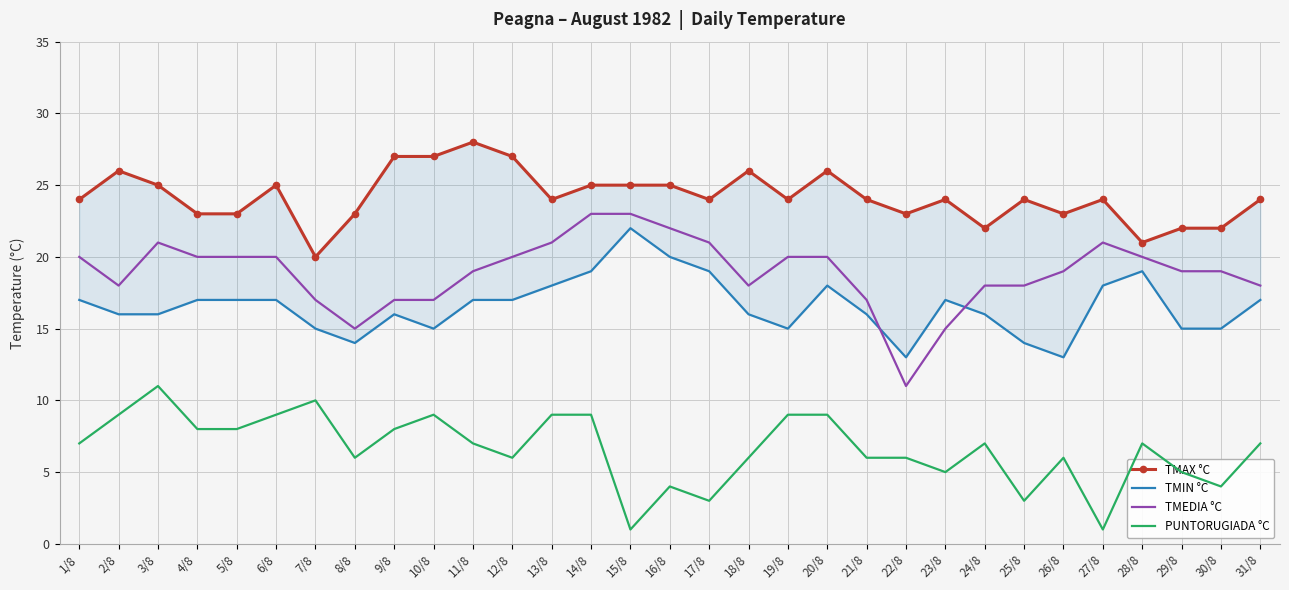

What is the label of the 4th point from the right?

28/8